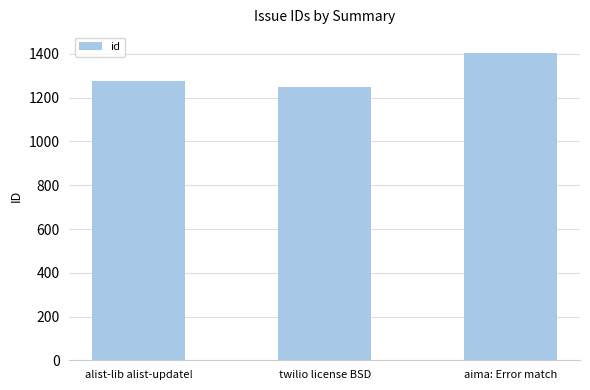

Which category has the lowest value across all series?

twilio license BSD